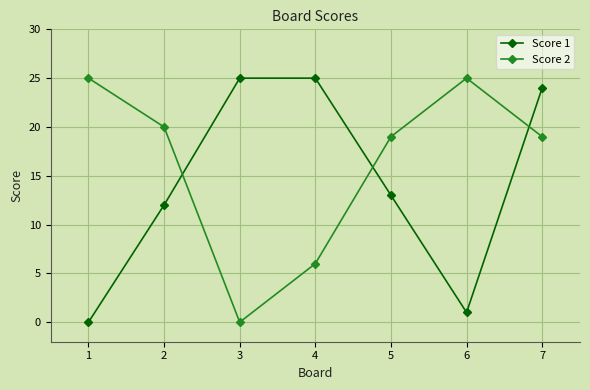

List the series in order of their overall mean, lowest first.

Score 1, Score 2